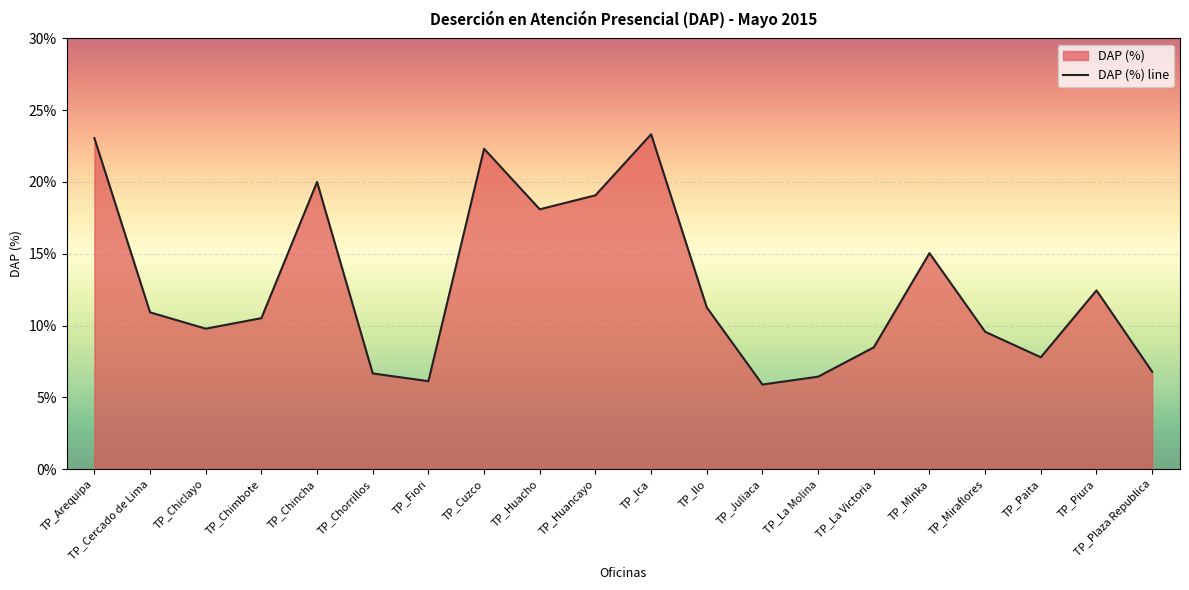

What is the label of the 15th point from the right?

TP_Chorrillos